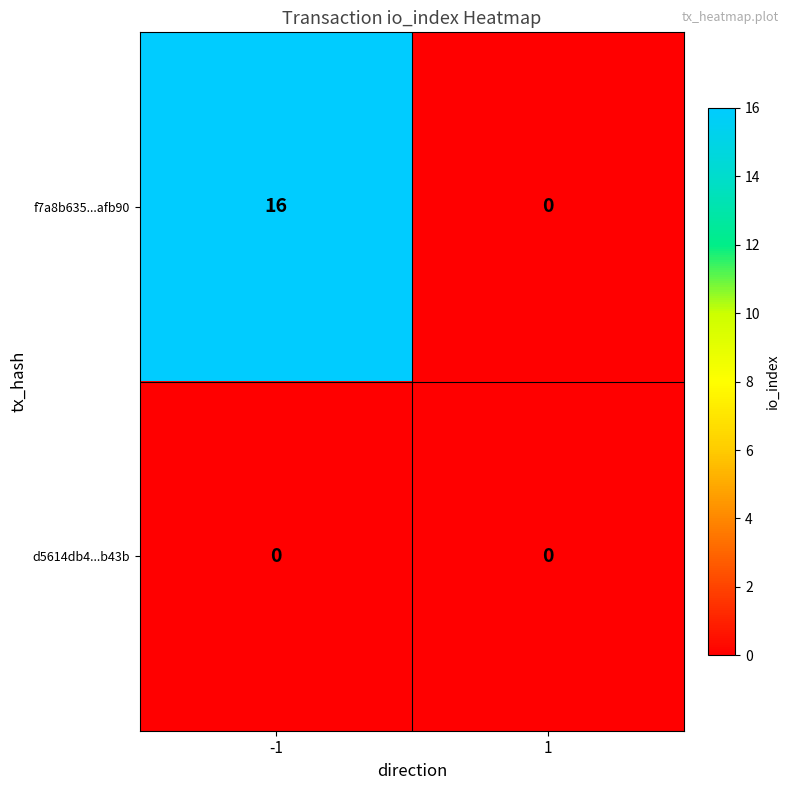

What is the sum of the f7a8b635...afb90 values at -1 and 1?

16